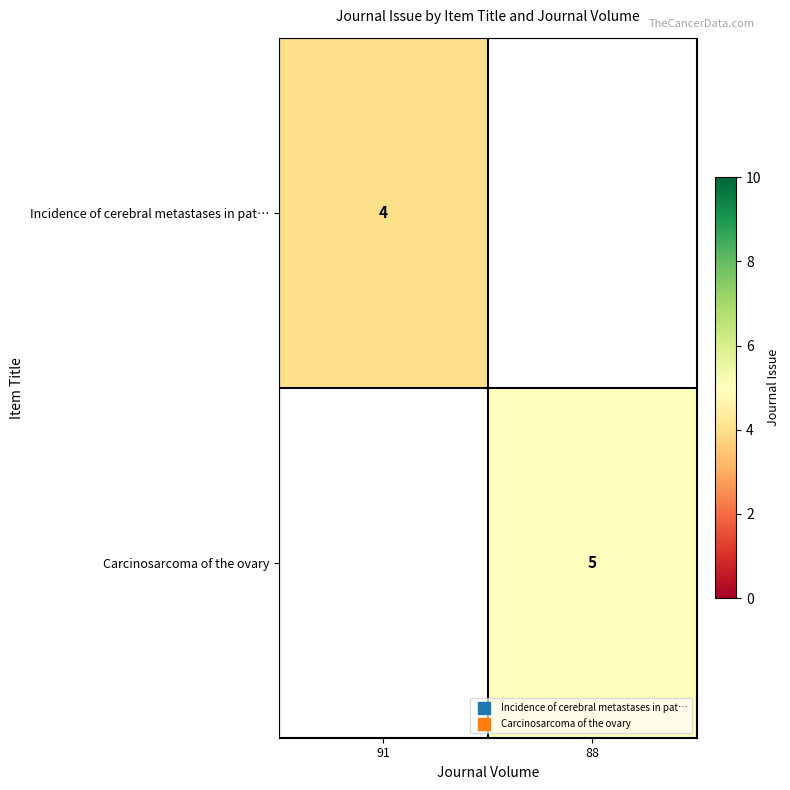

Which label corresponds to the largest value in the chart?

88